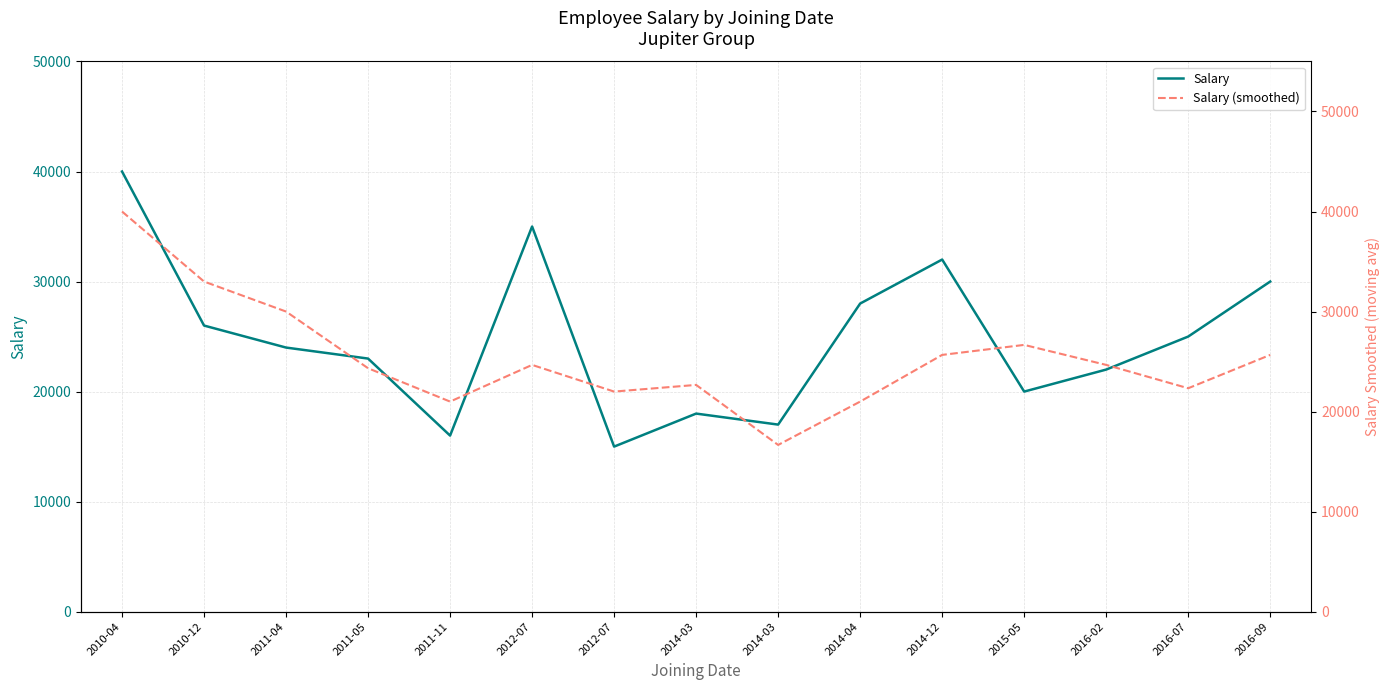

Which series changed the most between 2010-12 and 2015-05?

Salary (smoothed)